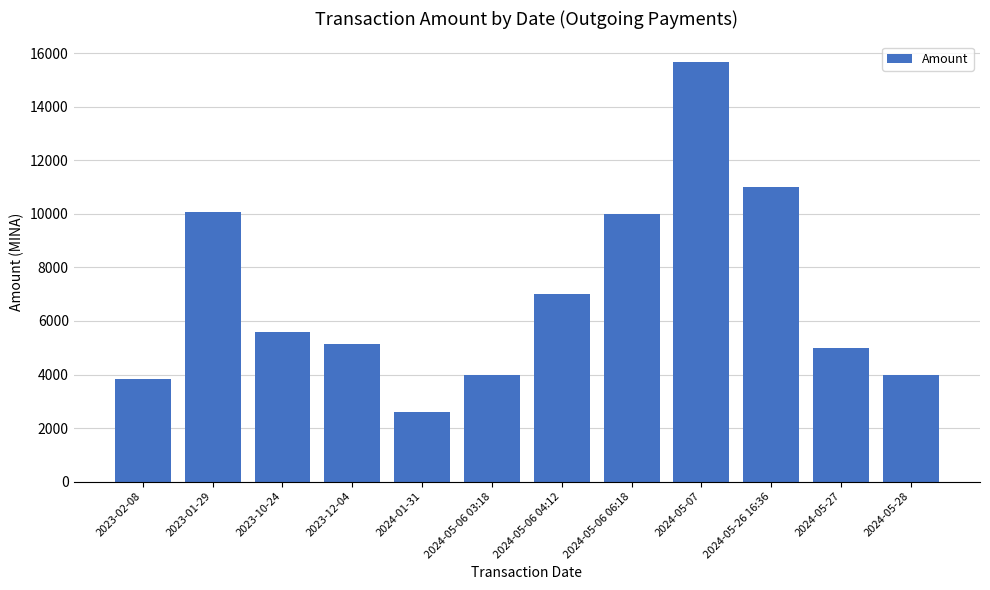

The chart shows a value of 10000.0 at 2024-05-06 06:18. True or false?

True